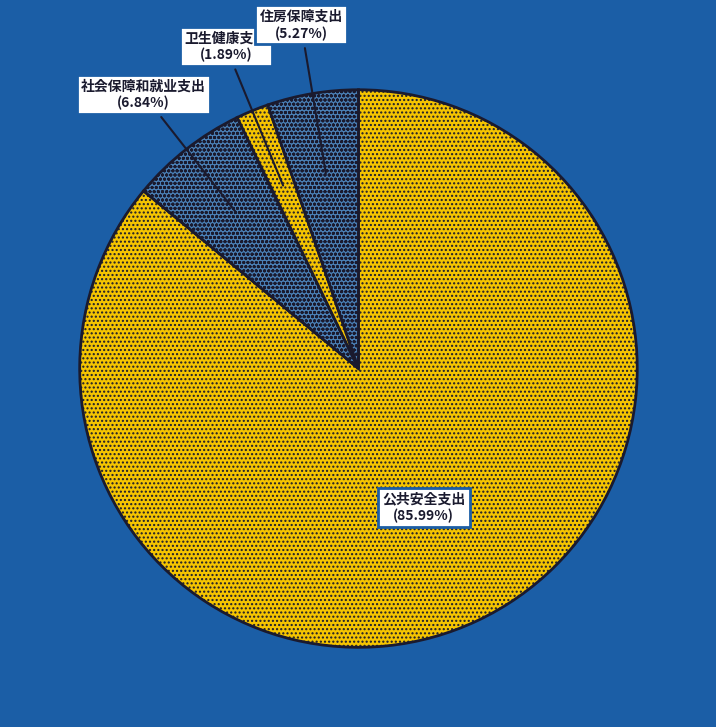

How much of the chart is everything except 社会保障和就业支出?

93.2%